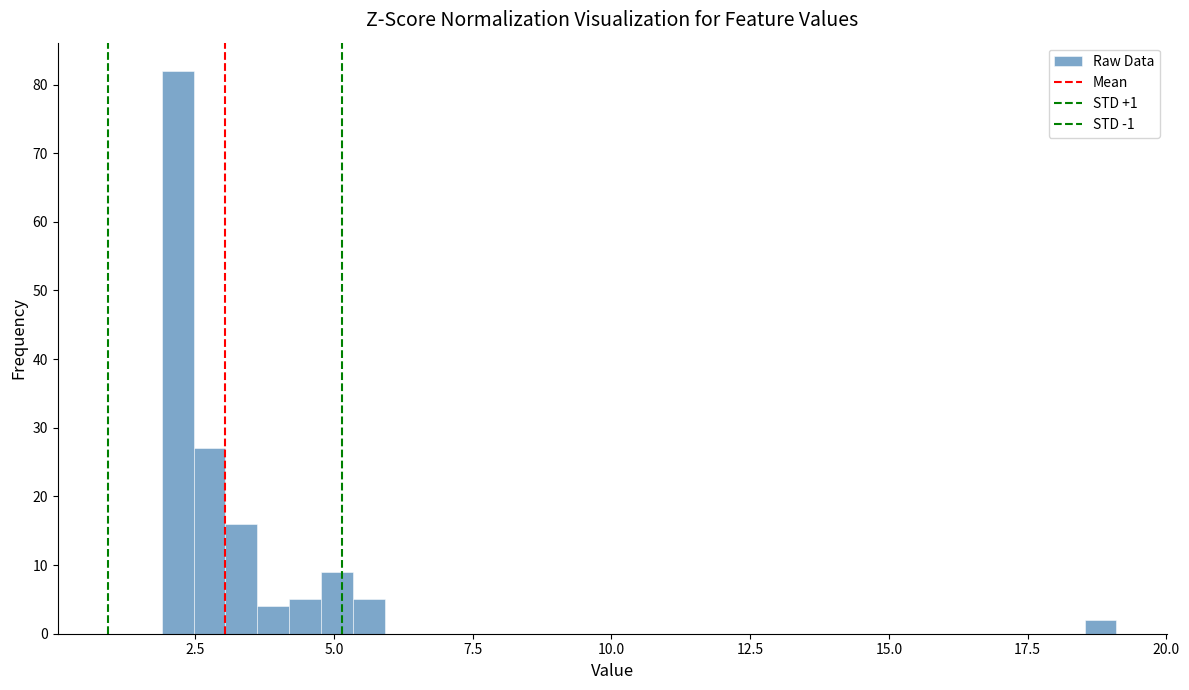

Read against the x-axis, roughly where is the centre of the tallest bar?

2.0